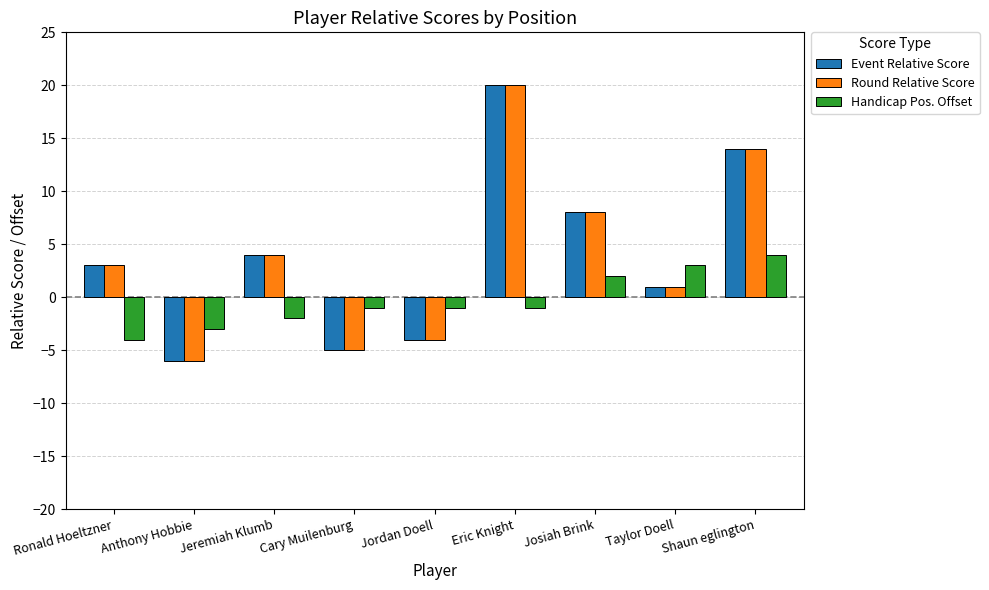

The value of Handicap Pos. Offset at Shaun eglington is 1. True or false?

False